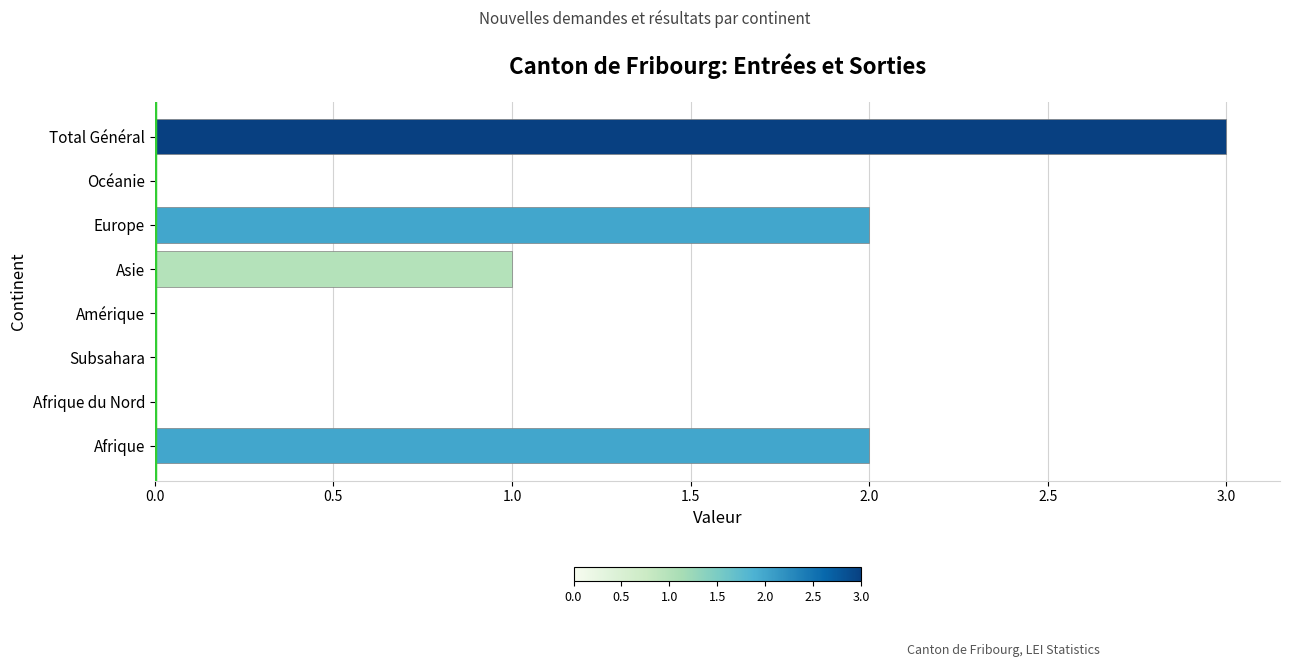

At which category does the chart reach its peak across all series?

Total Général